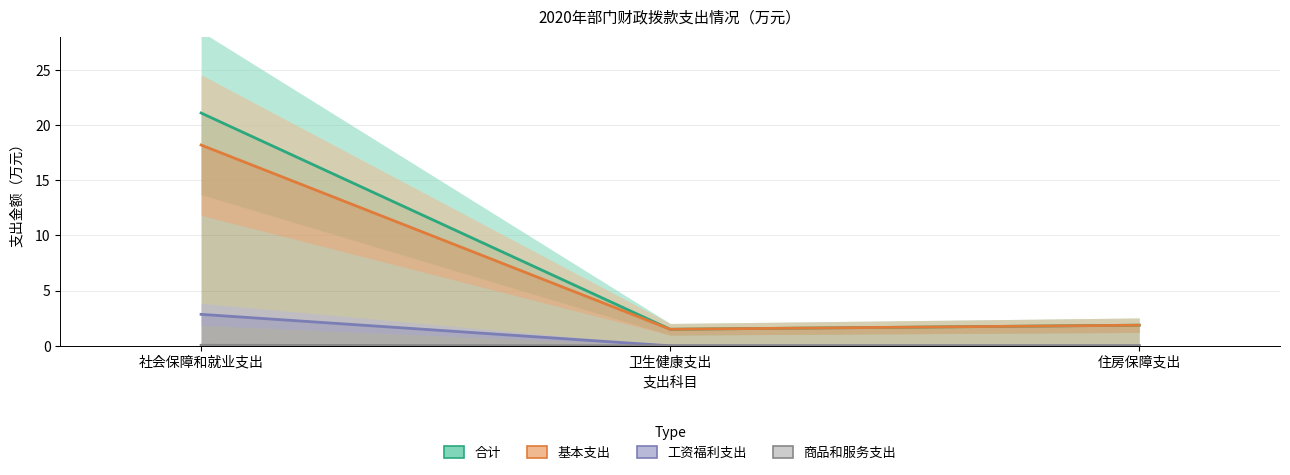

Read the 合计 value at 卫生健康支出.

1.5